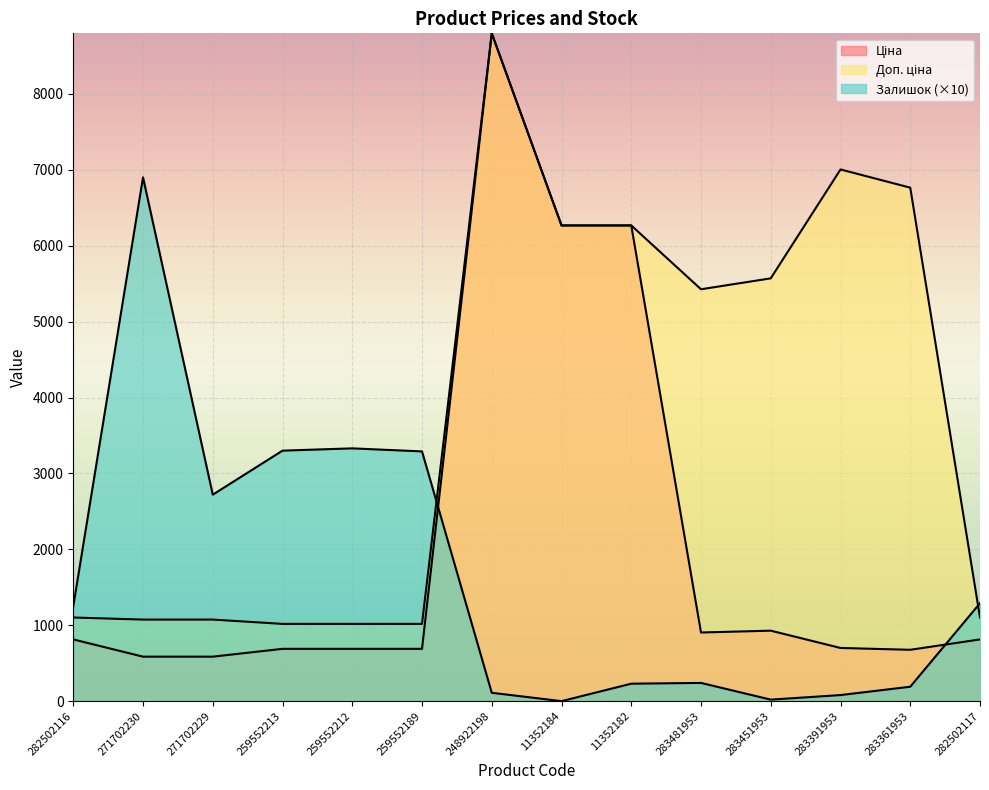

Which category has the highest value across all series?

248922198